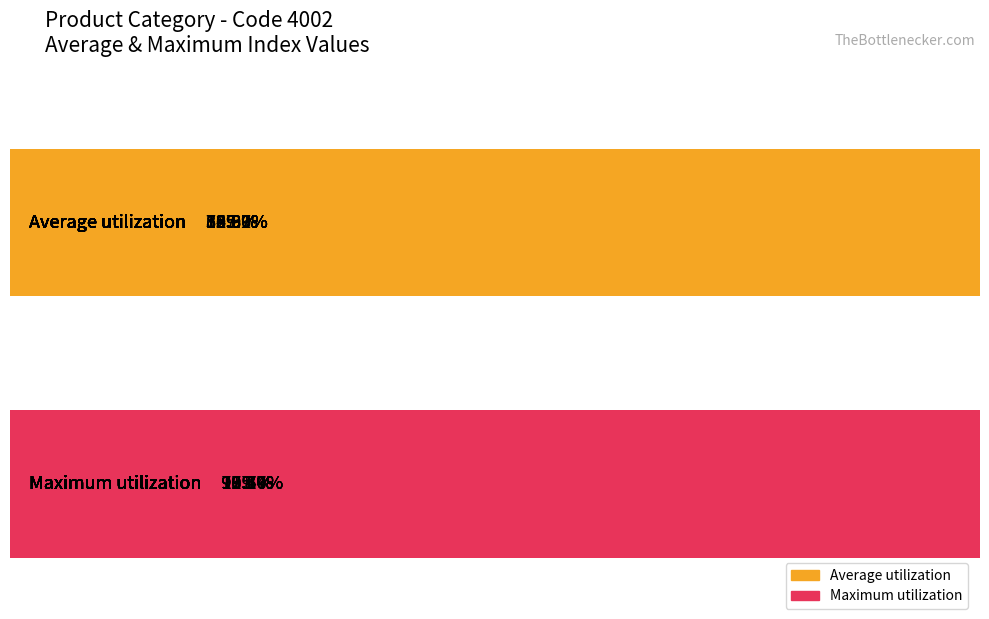

Reading left to right, what are all the values shown in this chart?

Average utilization: 109.7	58.9	625.0	105.0	89.8	75.0	169.2	54.9	82.3	105.0	137.6	75.6
Maximum utilization: 92.1	111.0	135.0	97.7	96.4	99.3	79.6	107.4	109.7	99.7	98.1	105.6